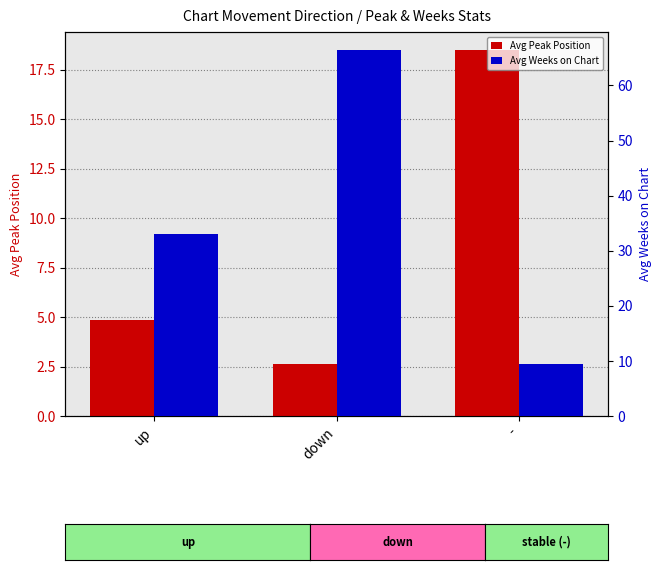

Between up and down, which series saw the biggest shift?

Avg Weeks on Chart